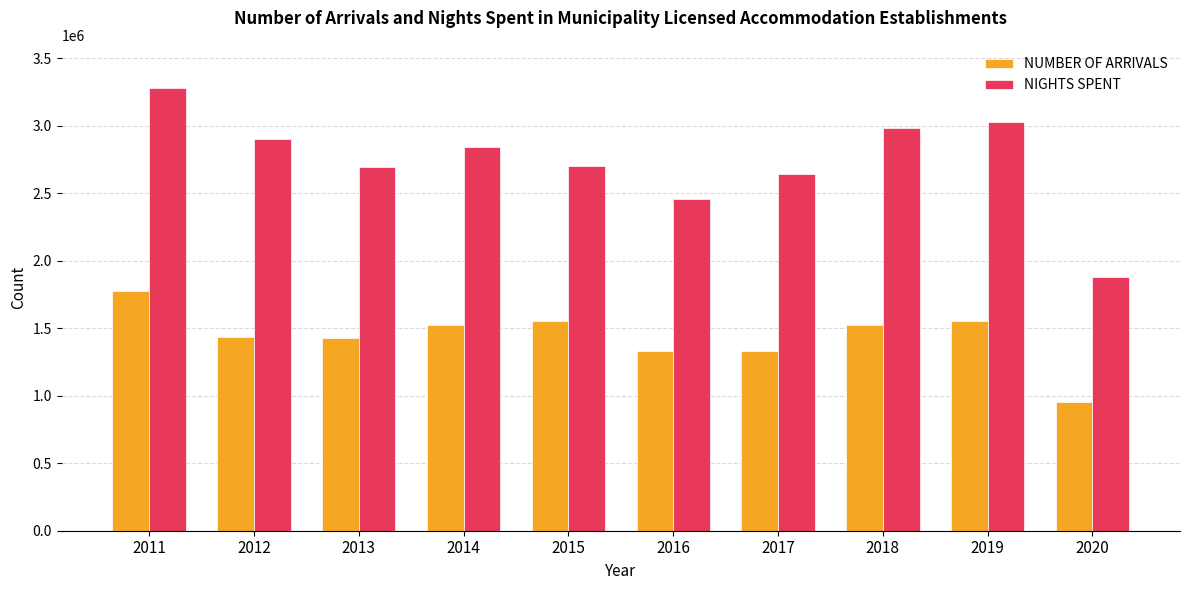

Which series has the largest total across all categories?

NIGHTS SPENT